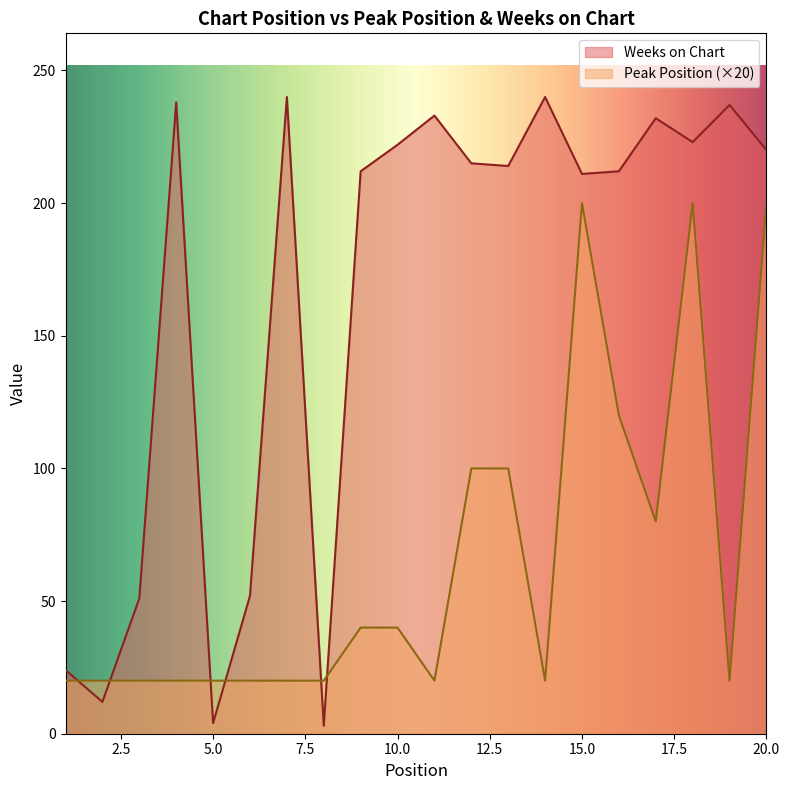

Which series ends up on top after the final intersection of Peak Position and Weeks on Chart?

Weeks on Chart